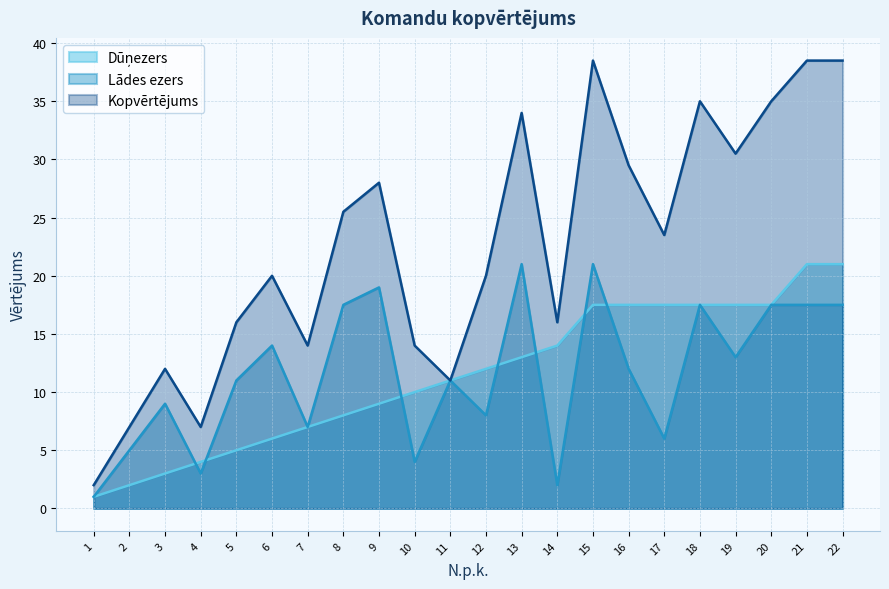

Is the value of Lādes ezers at 20 greater than the value of Kopvērtējums at 9?

No